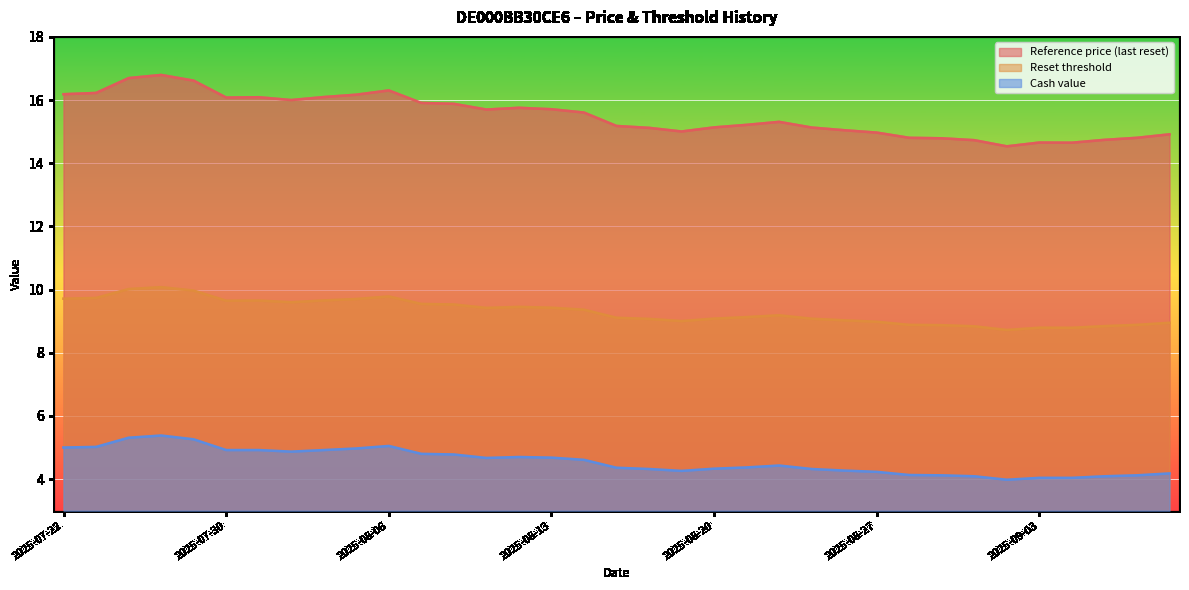

Read the Reset threshold value at 2025-08-05.

9.7